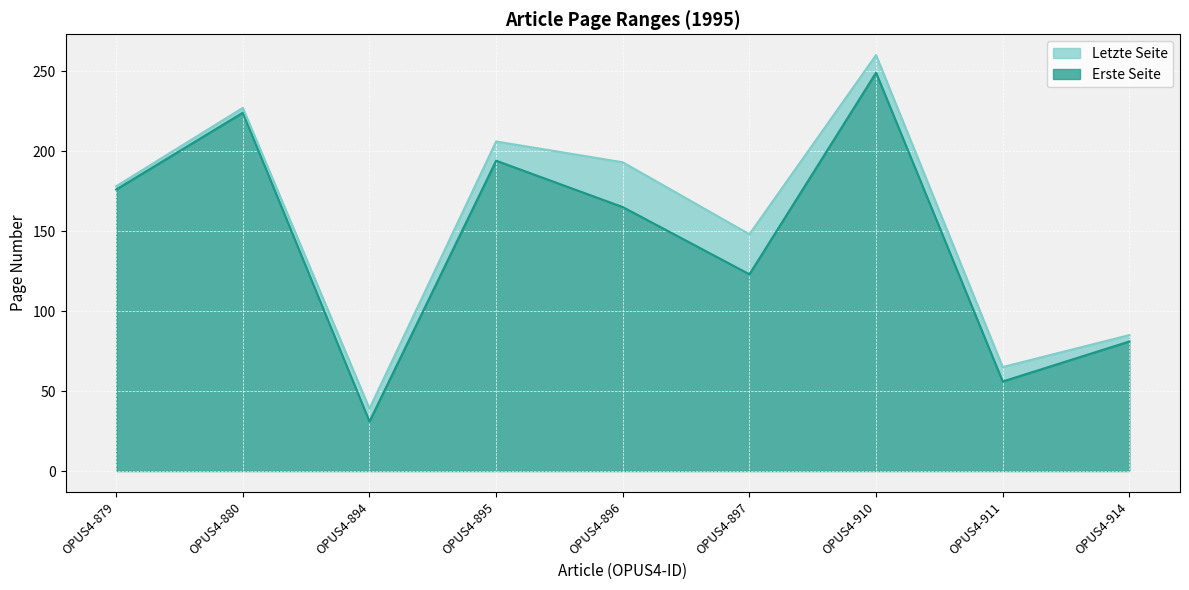

Reading left to right, list all the values displayed in this chart.

Erste Seite: 176	224	31	194	165	123	249	56	81
Letzte Seite: 178	227	39	206	193	148	260	65	85